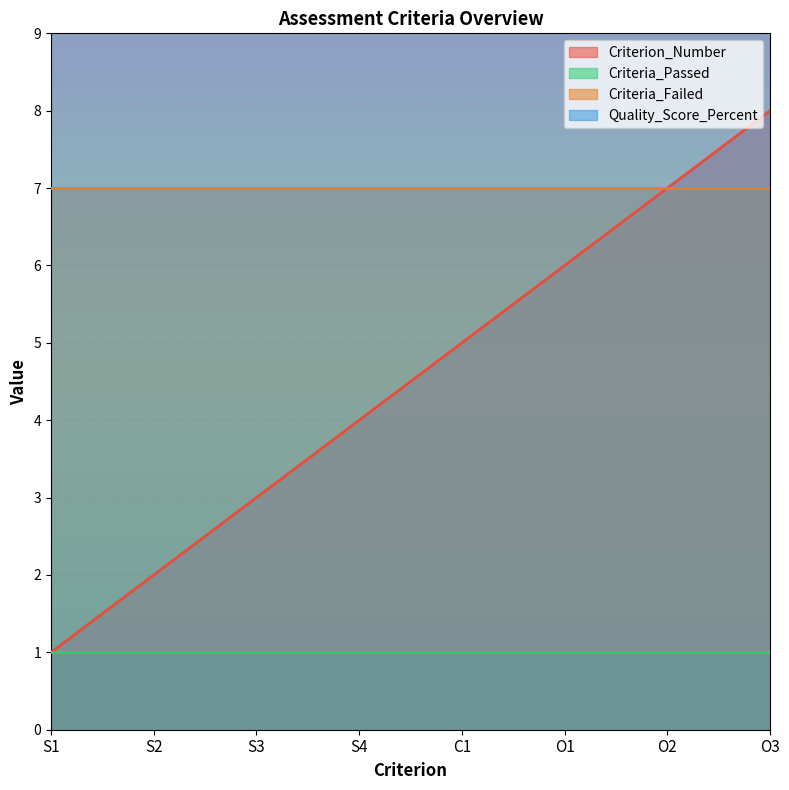

At which label does Criterion_Number reach its minimum?

S1